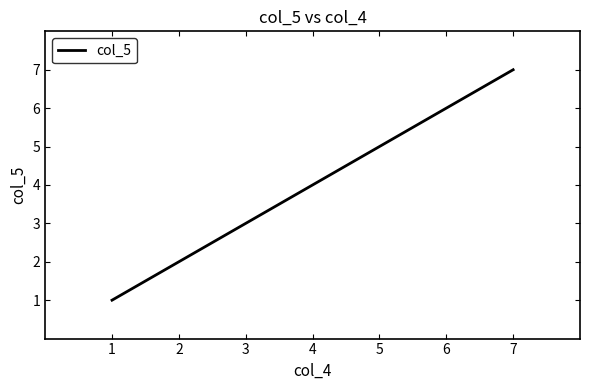

Rank the categories by value from lowest to highest.

1, 2, 3, 4, 5, 6, 7